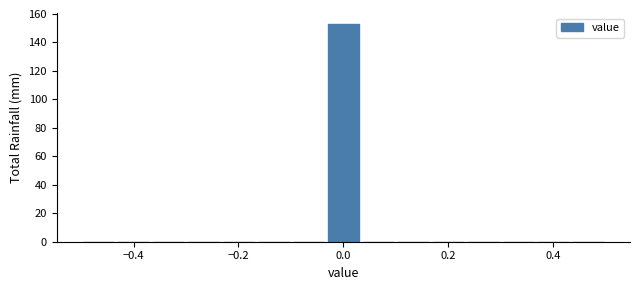

Read against the x-axis, roughly where is the centre of the tallest bar?

0.00